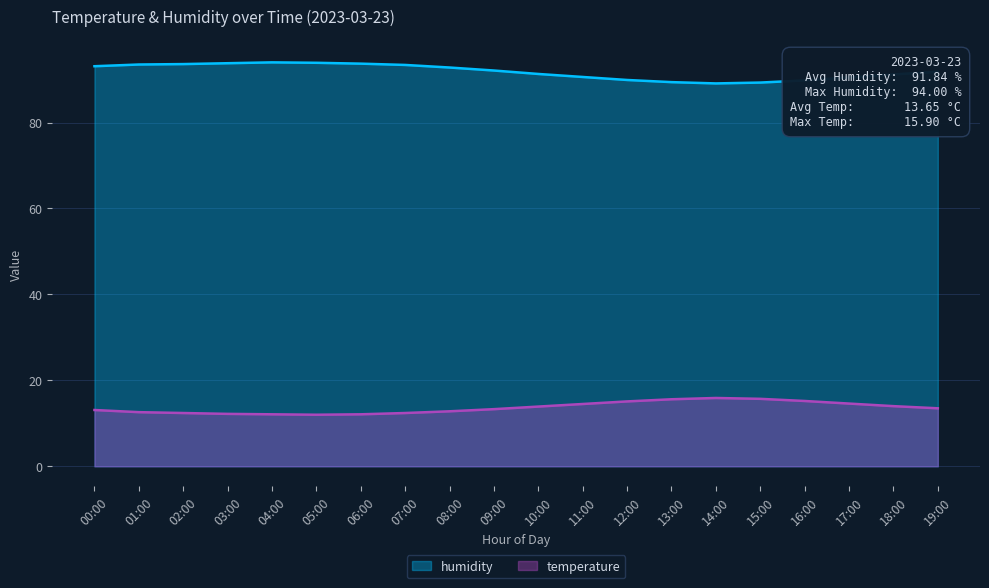

Which category has the lowest value across all series?

05:00